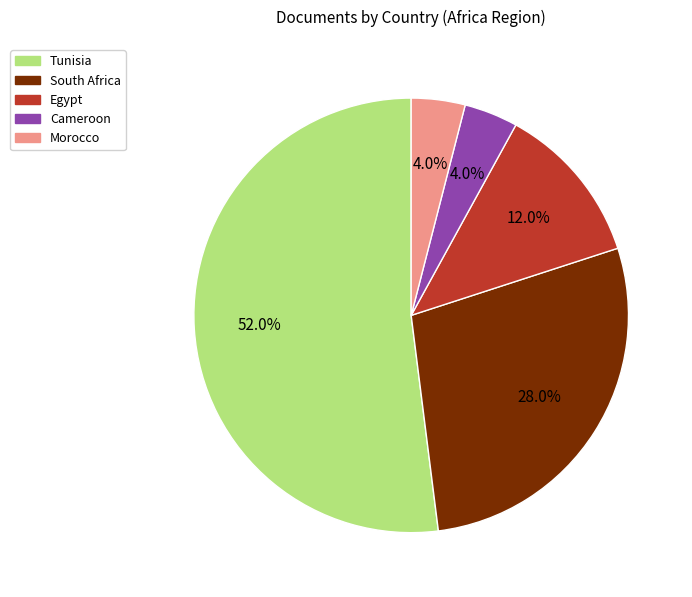

Which category accounts for the majority?

Tunisia